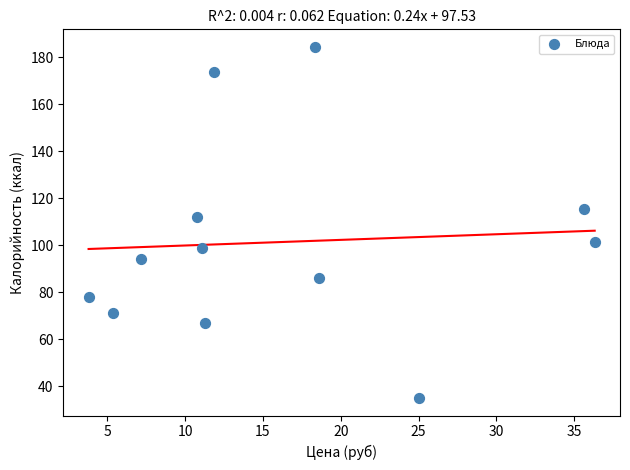

What Y value in the scatter plot is closest to 109?

111.9